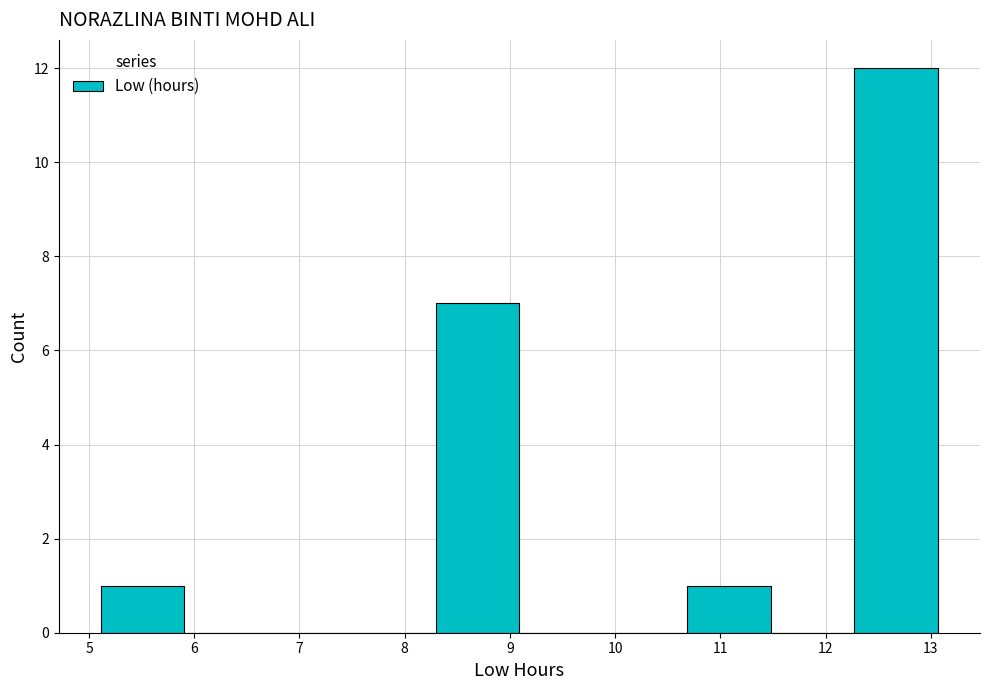

Reading left to right, list every bar in this chart as the range it spans on the x-axis followed by its height. Neither the bar edges nor the heights are printed on the chart, so give them approximately, as read against the axes.

5.1 to 5.9: 1
5.9 to 6.7: 0
6.7 to 7.5: 0
7.5 to 8.3: 0
8.3 to 9.1: 7
9.1 to 9.9: 0
9.9 to 10.7: 0
10.7 to 11.5: 1
11.5 to 12.3: 0
12.3 to 13.1: 12